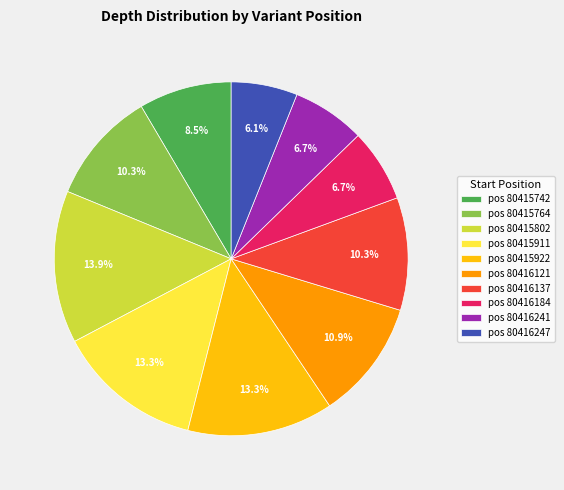

Is the sum of pos 80416137 and pos 80416241 greater than half?

No